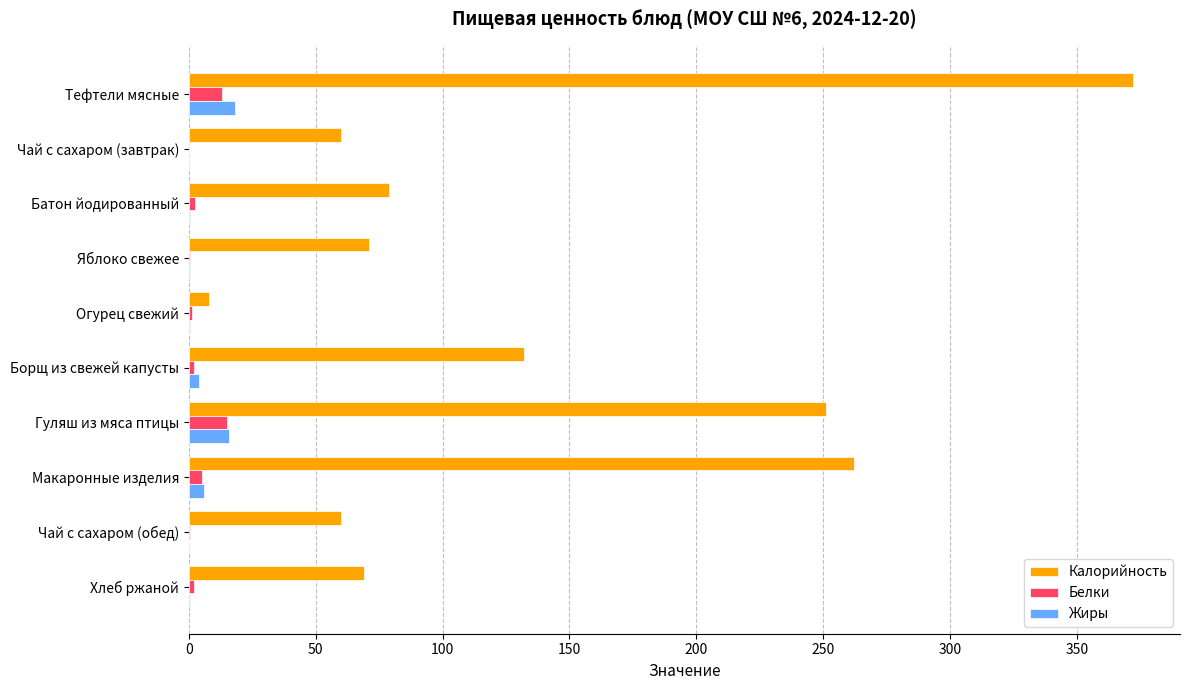

What is the approximate value of Калорийность at Гуляш из мяса птицы?

251.0